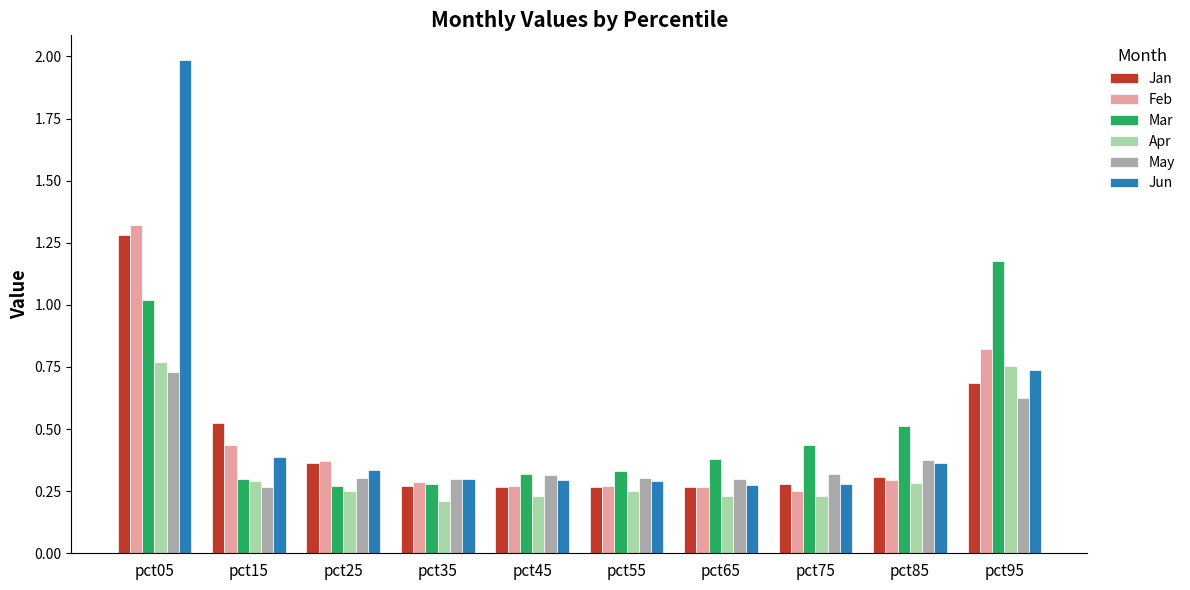

Which series changed the most between pct45 and pct85?

Mar